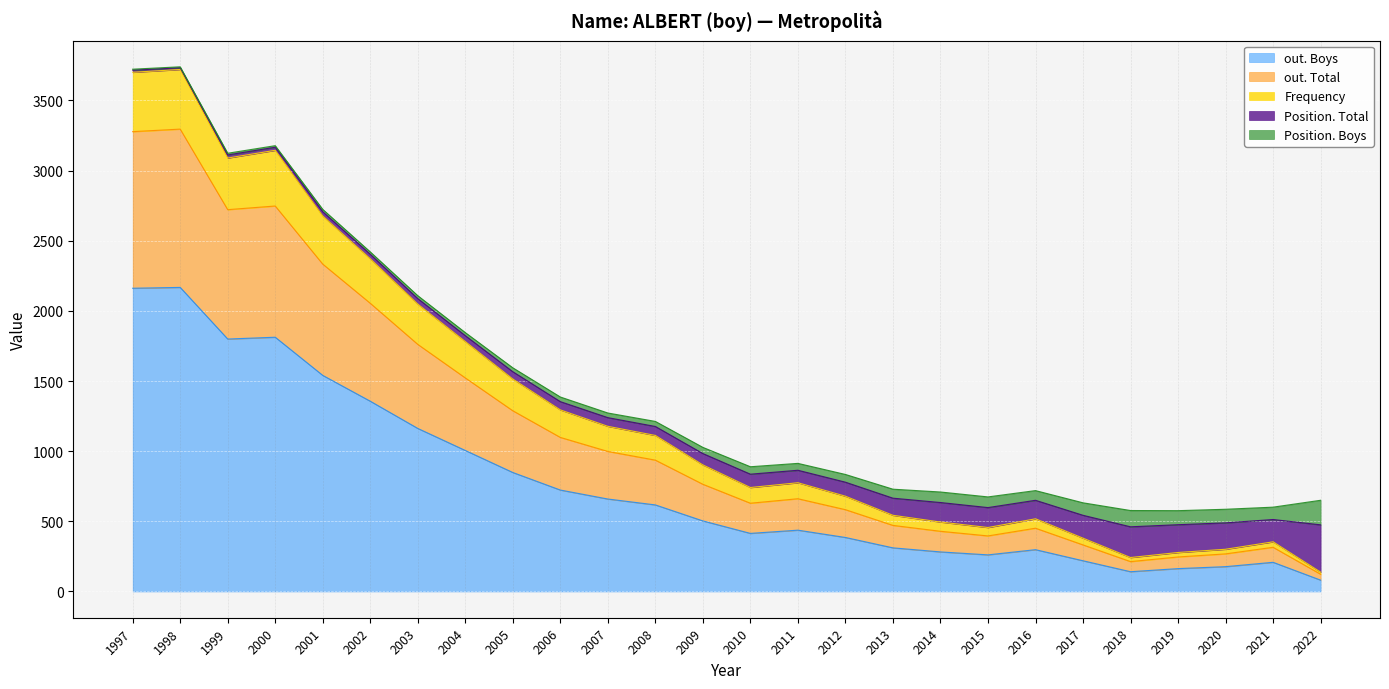

The out. Boys series shows 265 at 2006. True or false?

False